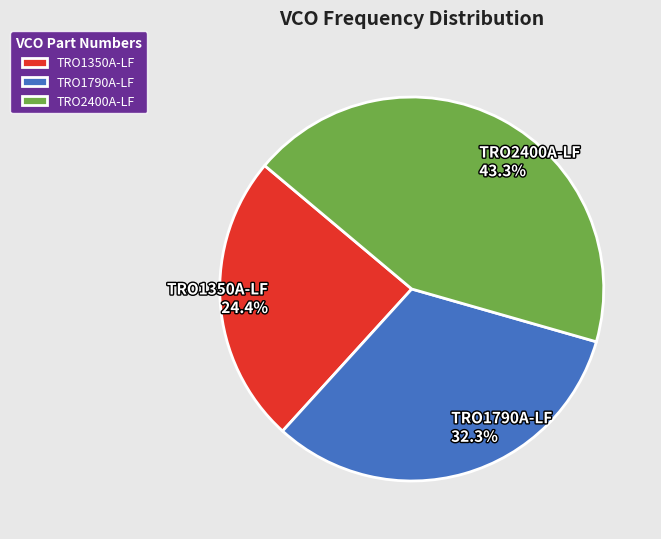

The TRO1350A-LF slice represents 24% of the pie. True or false?

True